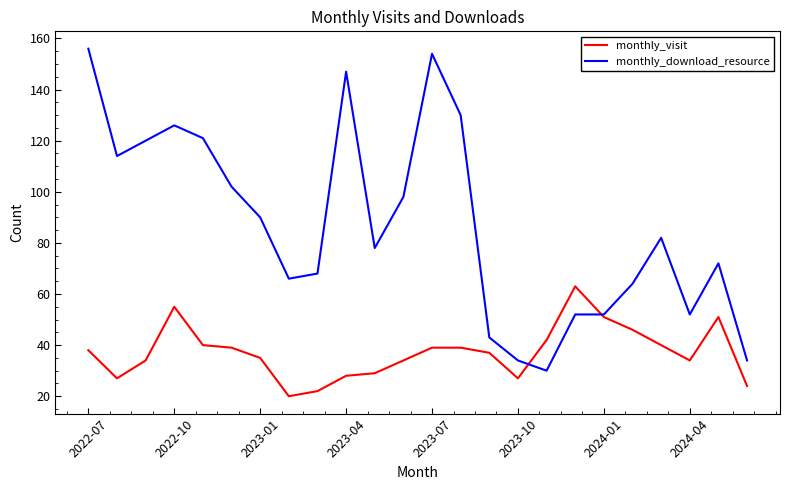

List the series in order of their overall mean, highest first.

monthly_download_resource, monthly_visit